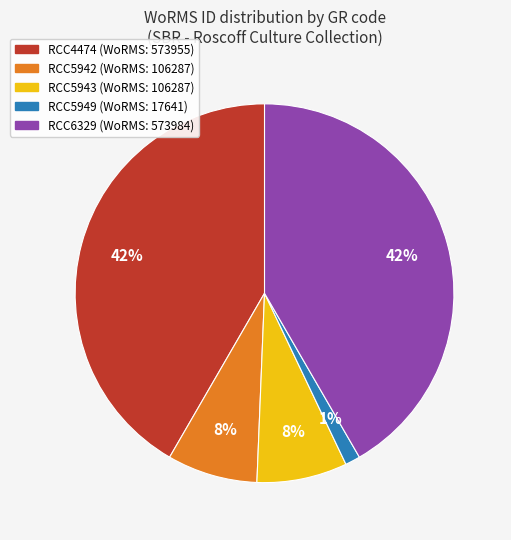

Which slice is the smallest?

RCC5949